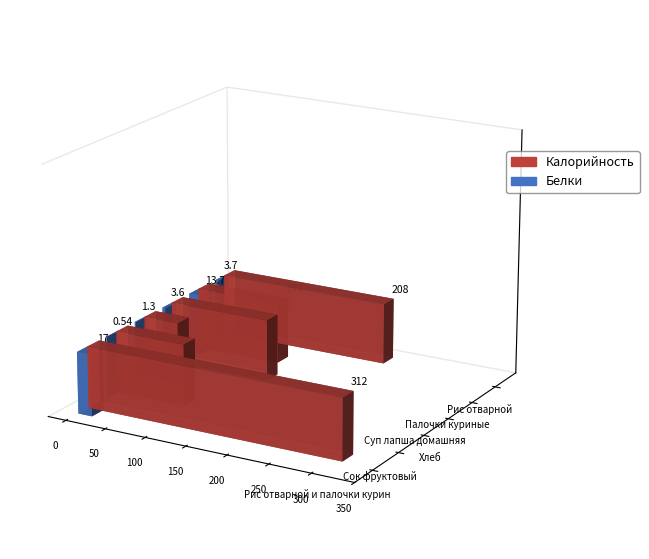

Which series changed the most between Хлеб and Рис отварной?

Калорийность